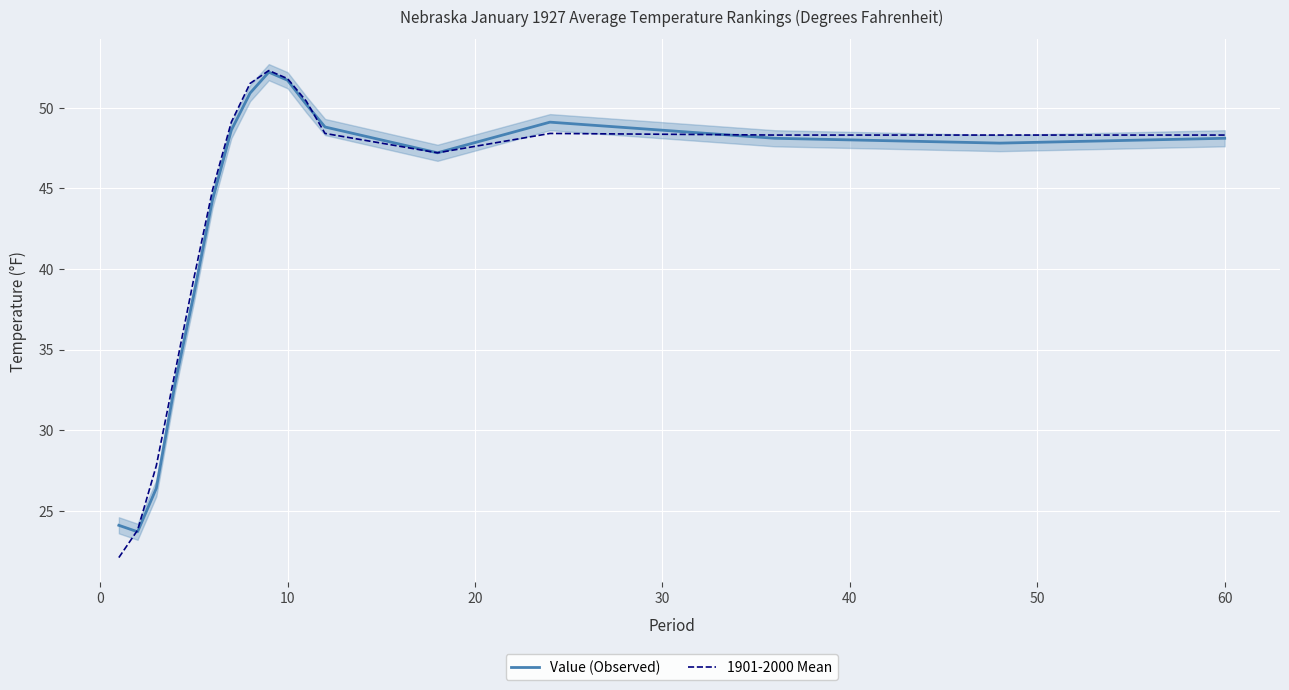

Reading left to right, transcribe all the data shown in this chart.

Value (Observed): 24.1	23.7	26.4	32.9	38.4	44.3	48.6	50.9	52.2	51.7	50.2	48.8	47.2	49.1	48.1	47.8	48.1
1901-2000 Mean: 22.1	23.8	27.8	33.6	39.4	44.9	49.1	51.5	52.3	51.8	50.4	48.4	47.2	48.4	48.3	48.3	48.3